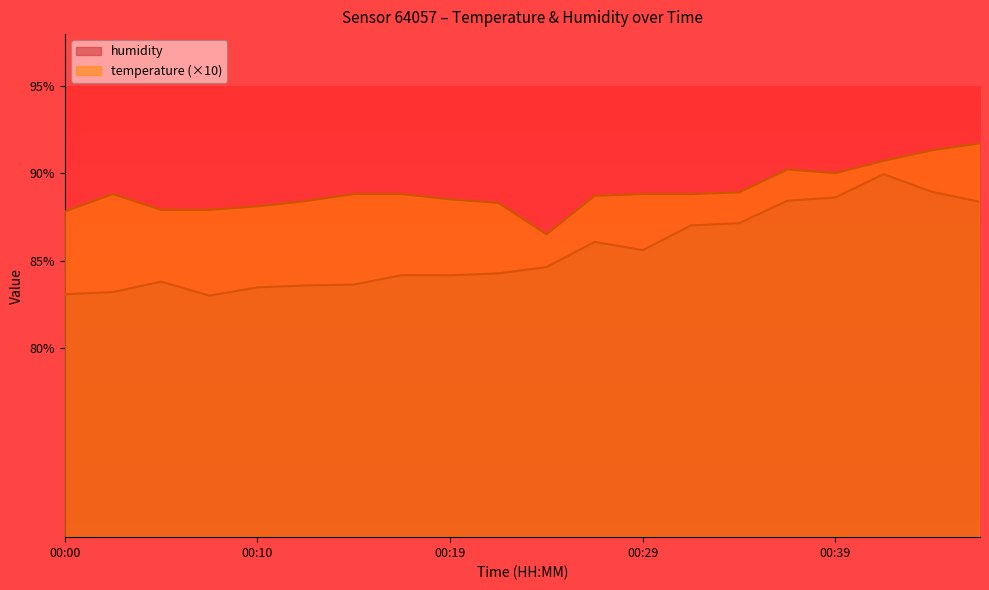

Where does the humidity series first go above 84?

00:17